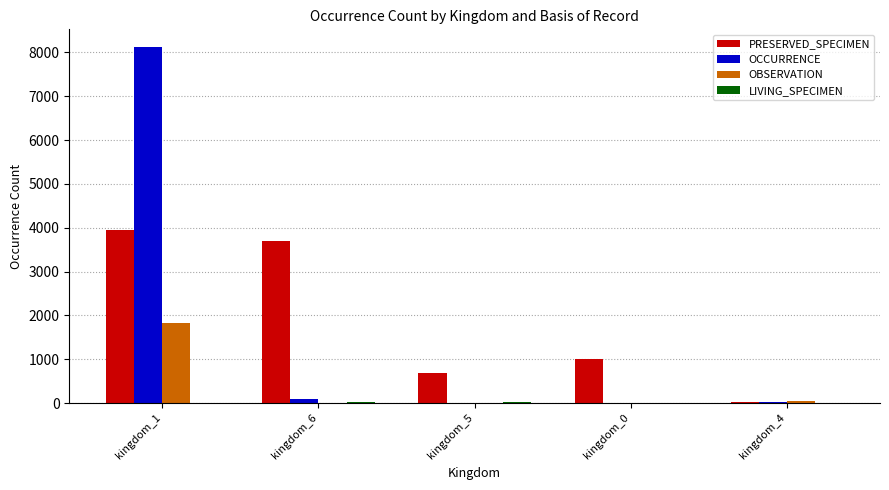

Count the number of data series in this chart.

4